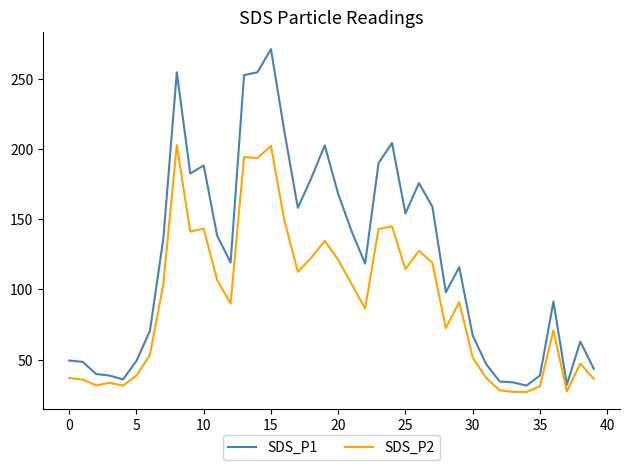

What is the highest value of the SDS_P1 series?

271.1